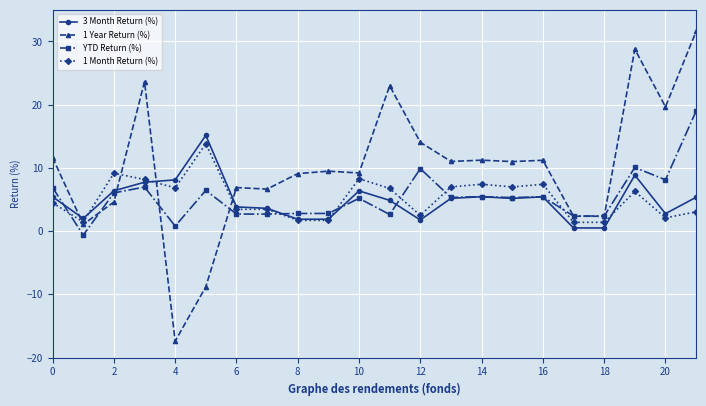

What is the lowest value of the 1 Year Return (%) series?

-17.4